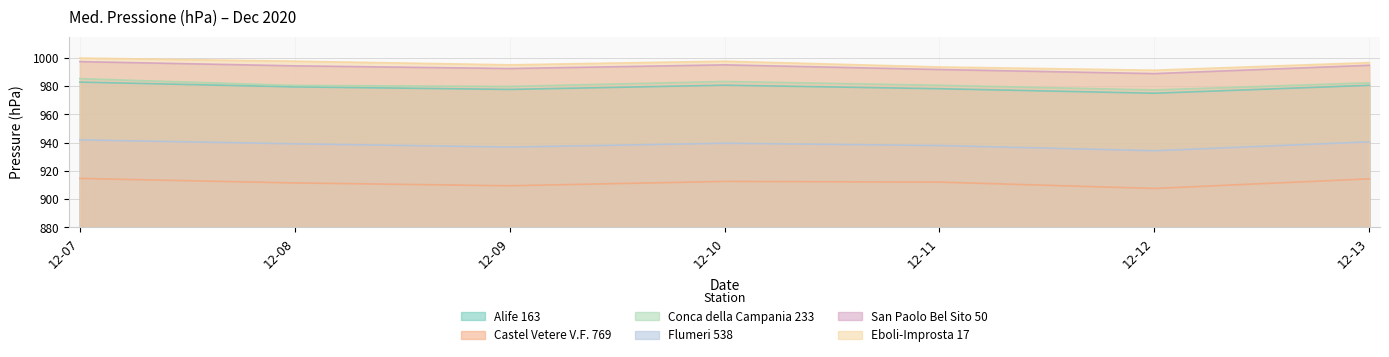

Which series has the largest total across all categories?

Eboli-Improsta 17